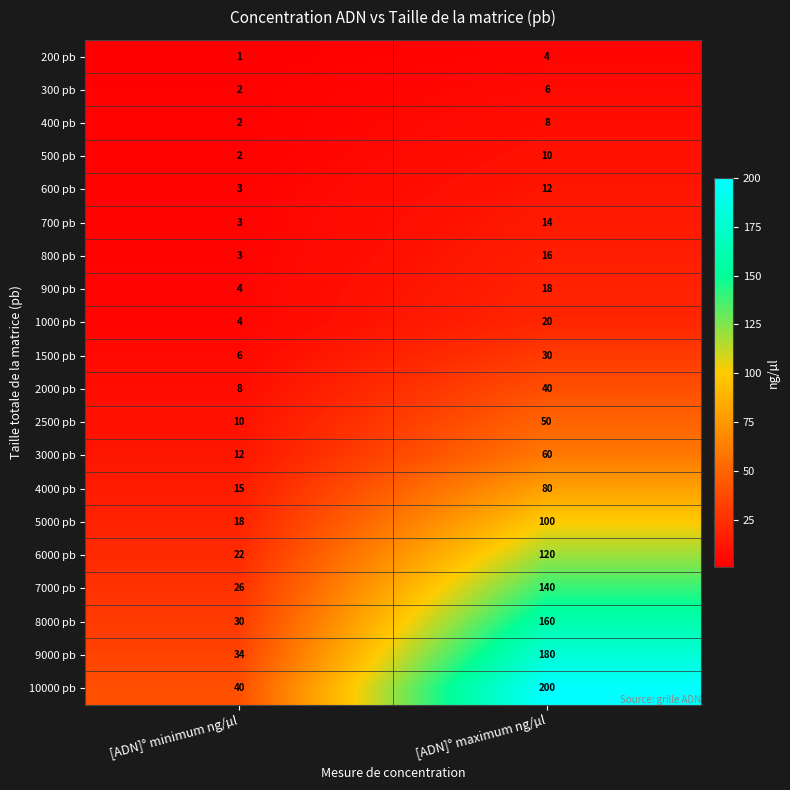

Which series has the widest spread of values?

10000 pb